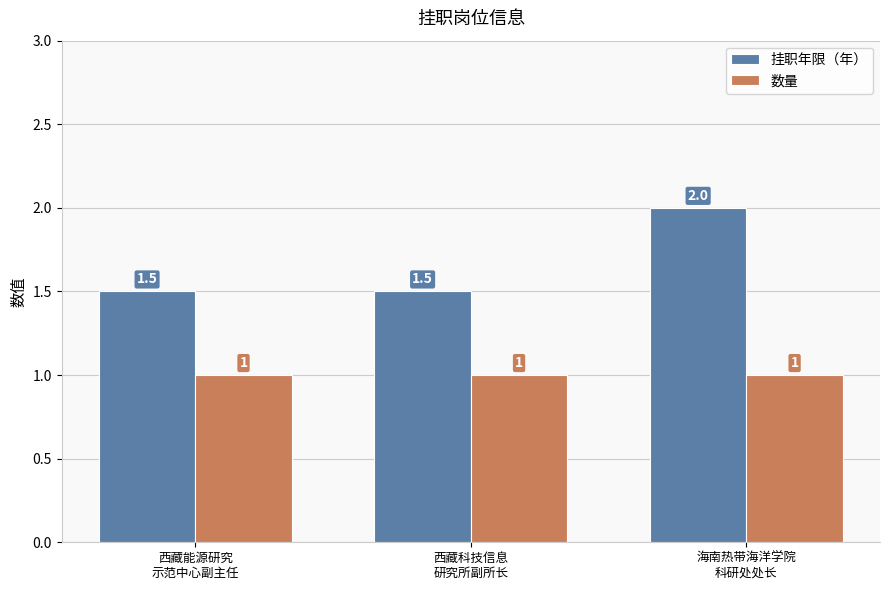

What is the label of the 3rd bar from the left?

海南热带海洋学院
科研处处长